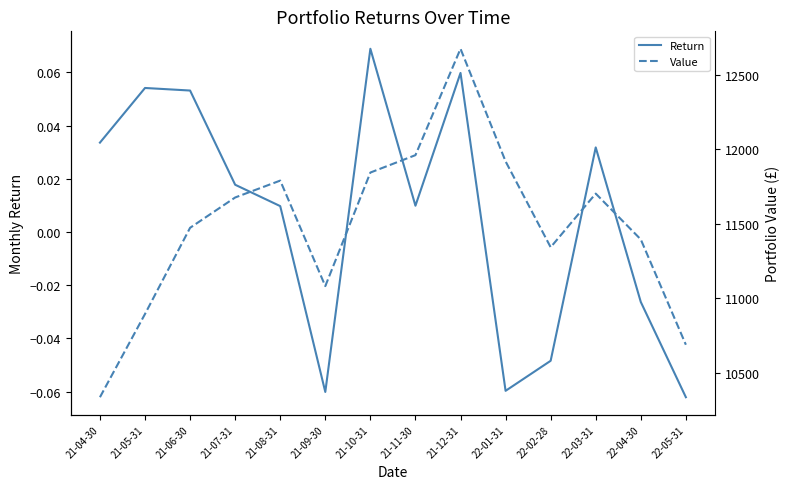

What is the label of the 13th point from the left?

22-04-30